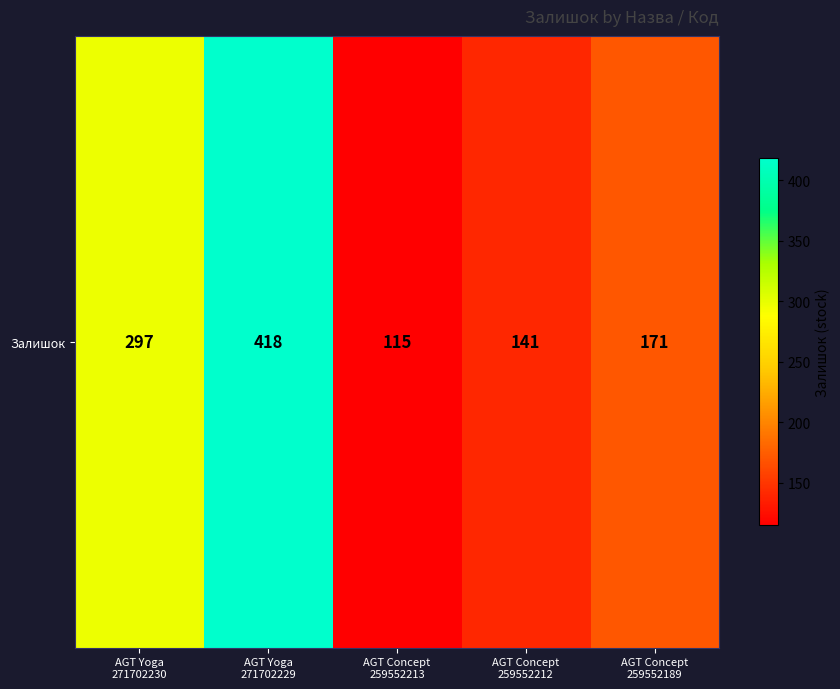

What is the sum of the values at AGT Concept
259552213 and AGT Yoga
271702230?

412